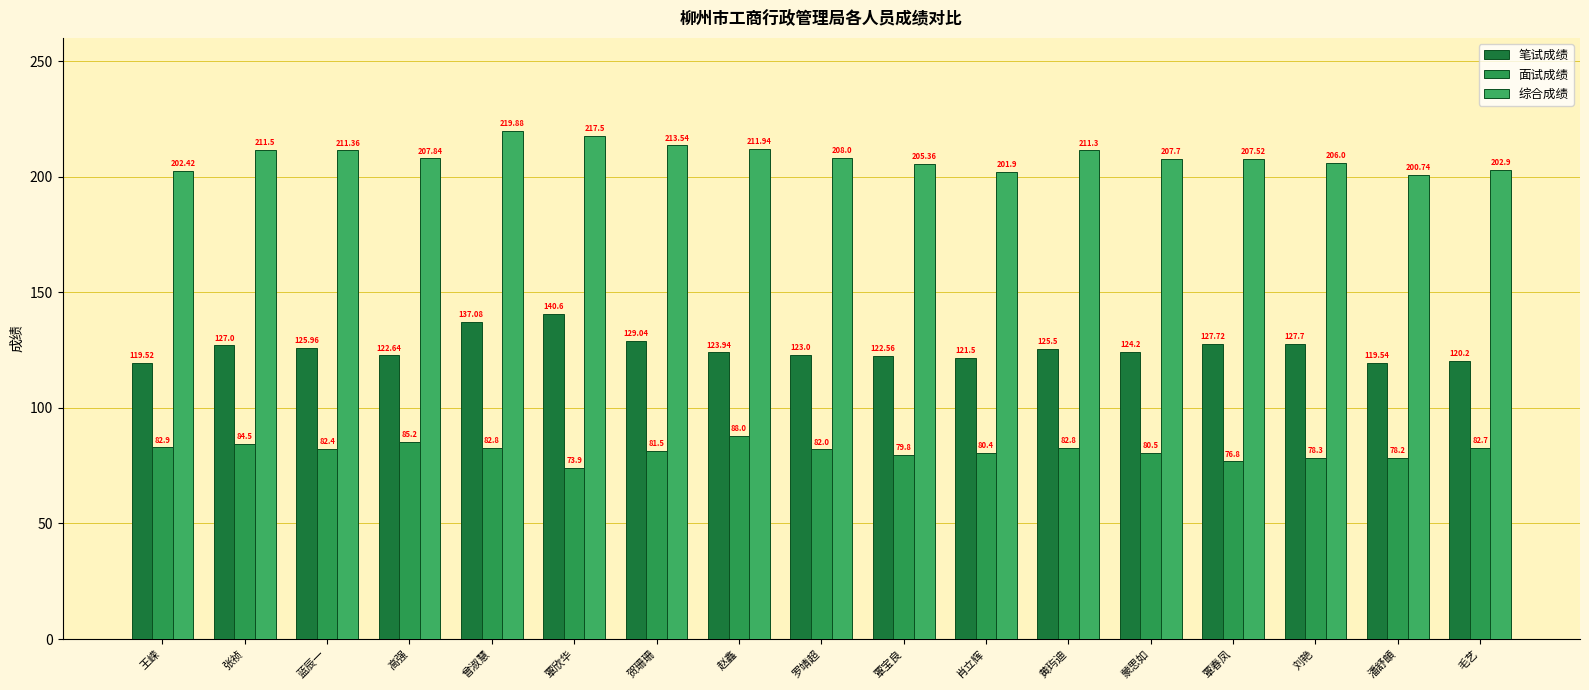

Is the value of 笔试成绩 at 黄玙迪 greater than the value of 面试成绩 at 曾淑慧?

Yes